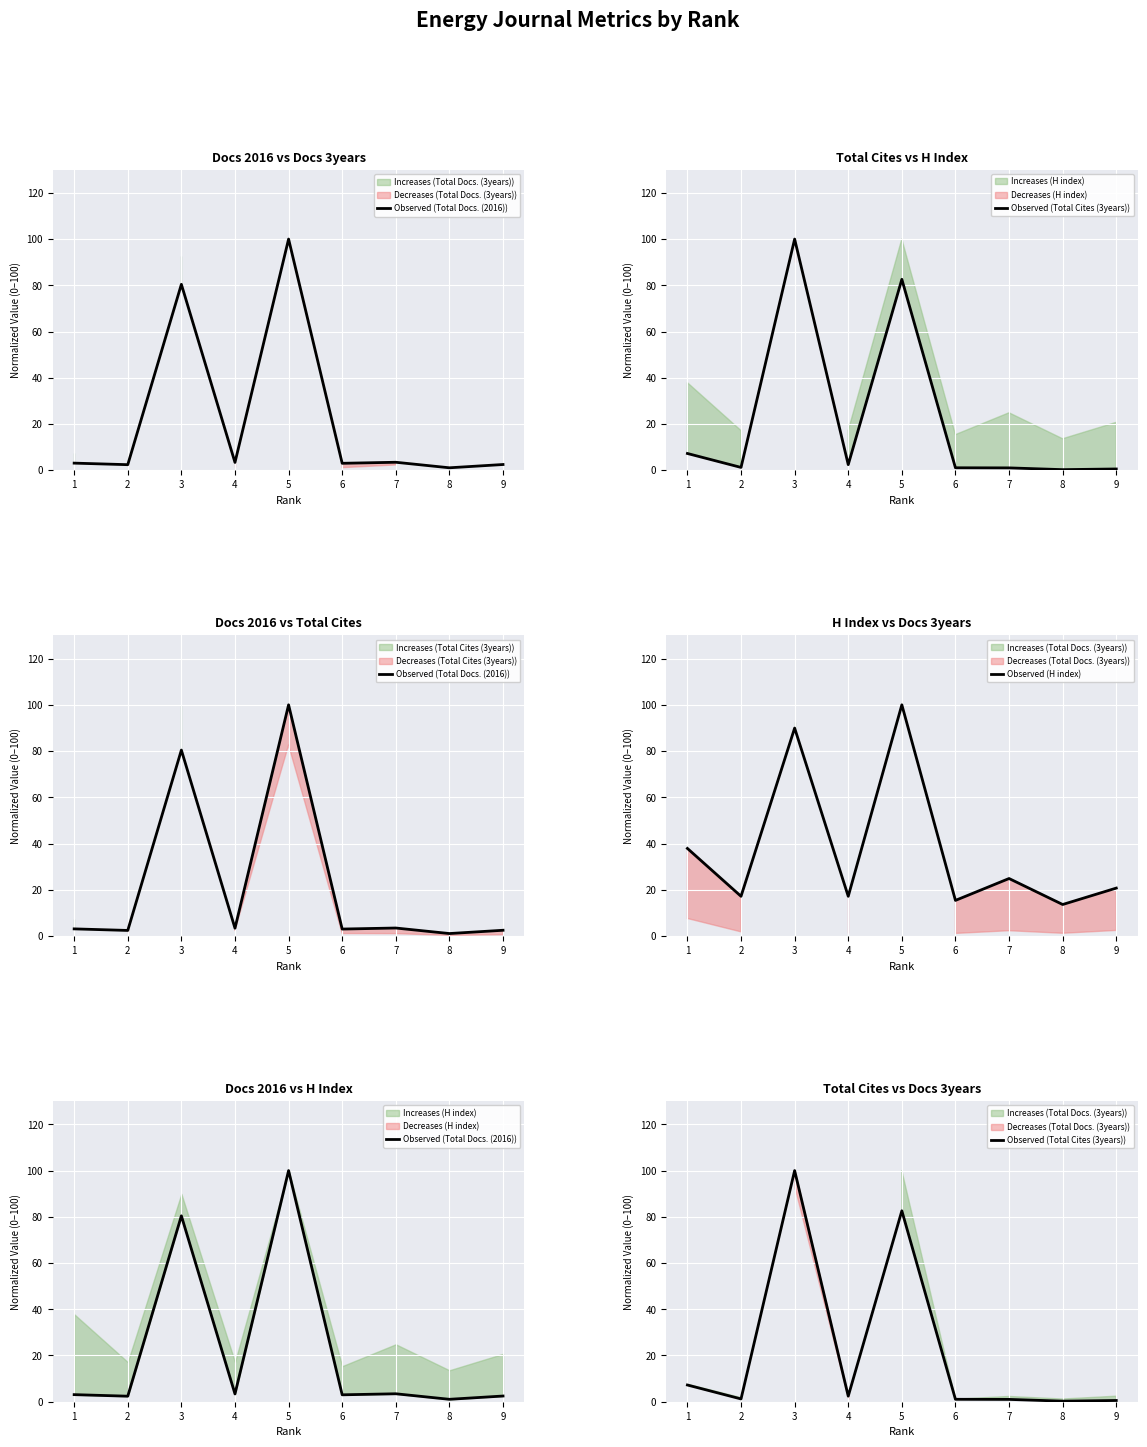

Reading right to left, extract all data points from this chart.

Observed (Total Docs. (2016)): 9=2.5	8=1.0	7=3.4	6=3.0	5=100.0	4=3.4	3=80.4	2=2.4	1=3.1
Observed (Total Cites (3years)): 9=0.5	8=0.2	7=1.0	6=1.0	5=82.6	4=2.4	3=100.0	2=1.2	1=7.2
Observed (H index): 9=20.7	8=13.6	7=24.9	6=15.4	5=100.0	4=17.2	3=89.9	2=17.2	1=37.9